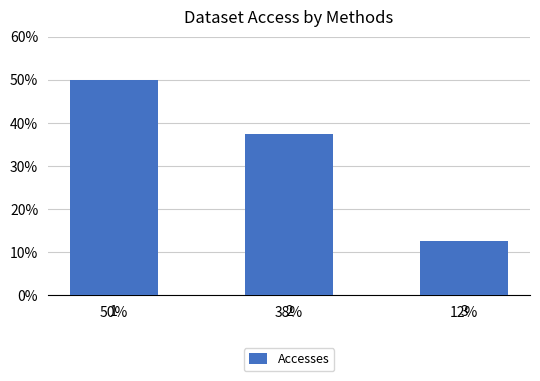

Are the bars horizontal?

No